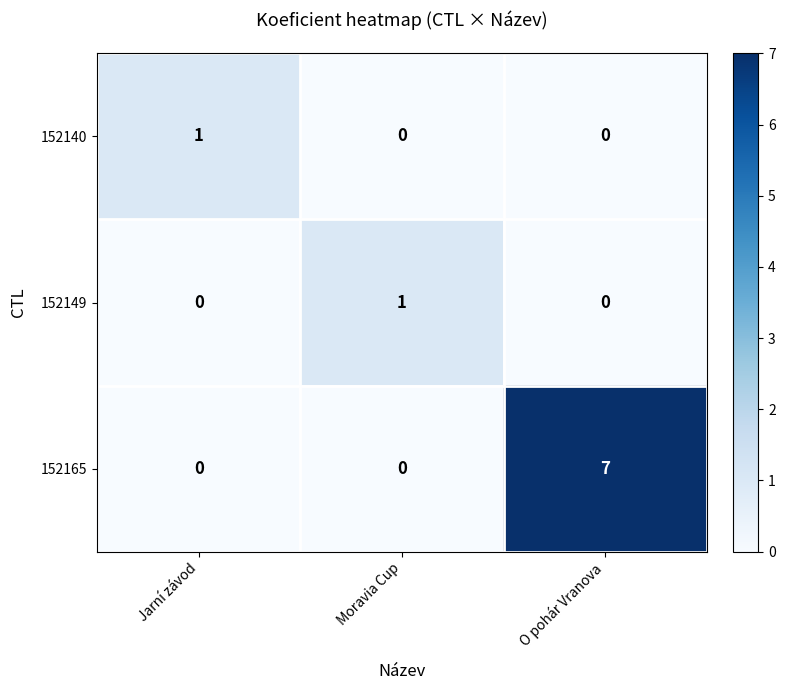

Reading left to right, what are all the values shown in this chart?

152140: Jarní závod=1	Moravia Cup=0	O pohár Vranova=0
152149: Jarní závod=0	Moravia Cup=1	O pohár Vranova=0
152165: Jarní závod=0	Moravia Cup=0	O pohár Vranova=7